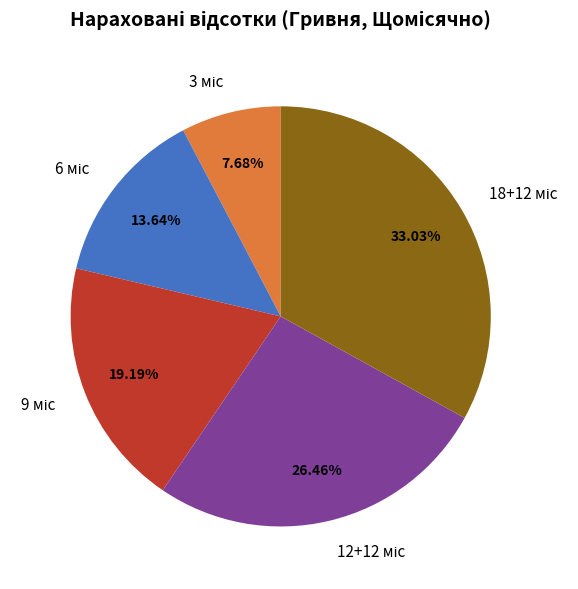

Does any single category account for the majority?

No